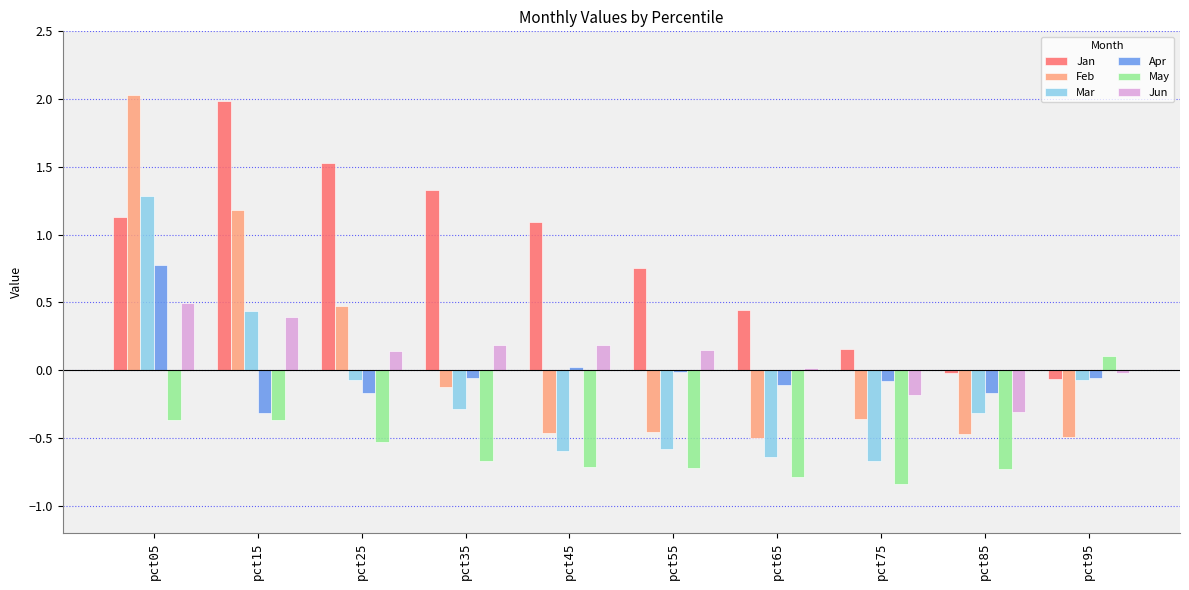

Is it true that Feb equals -0.7 at pct45?

False